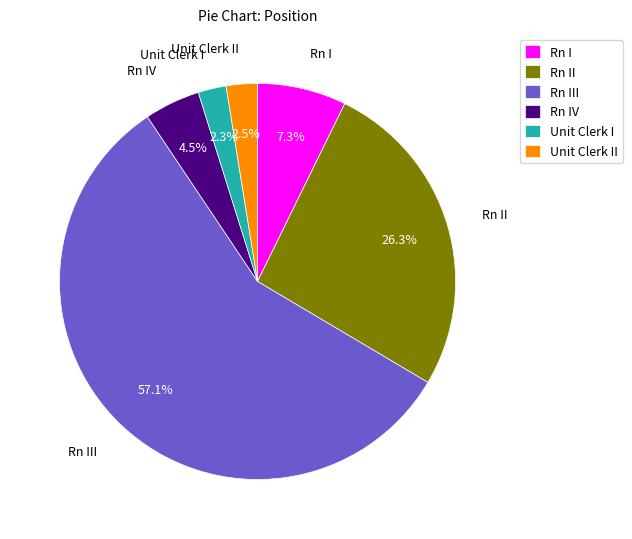

Which category has the biggest portion of the pie?

Rn III